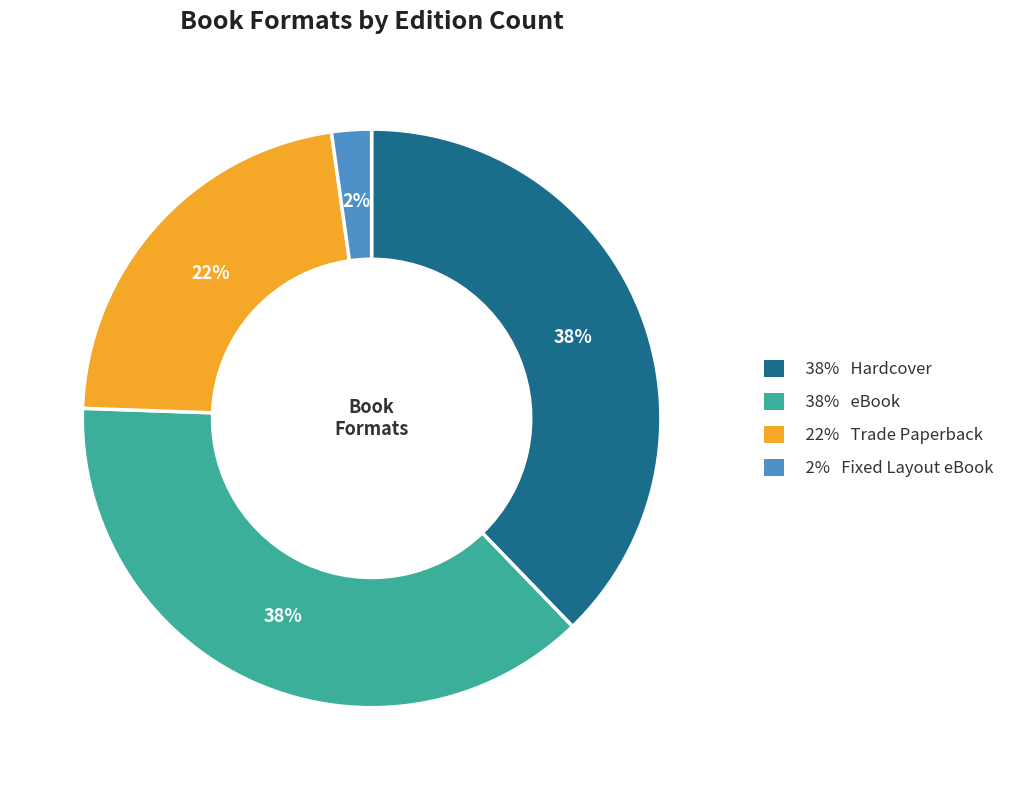

To the nearest percent, what is the difference between the largest and smallest slice percentages?

36%